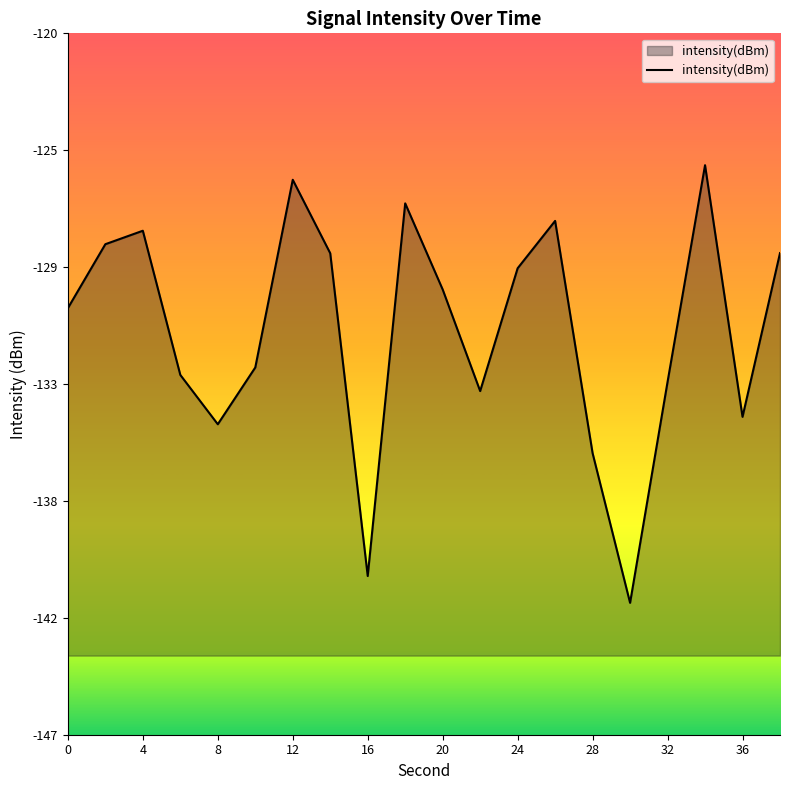

Does the chart display data point markers on the line(s)?

No